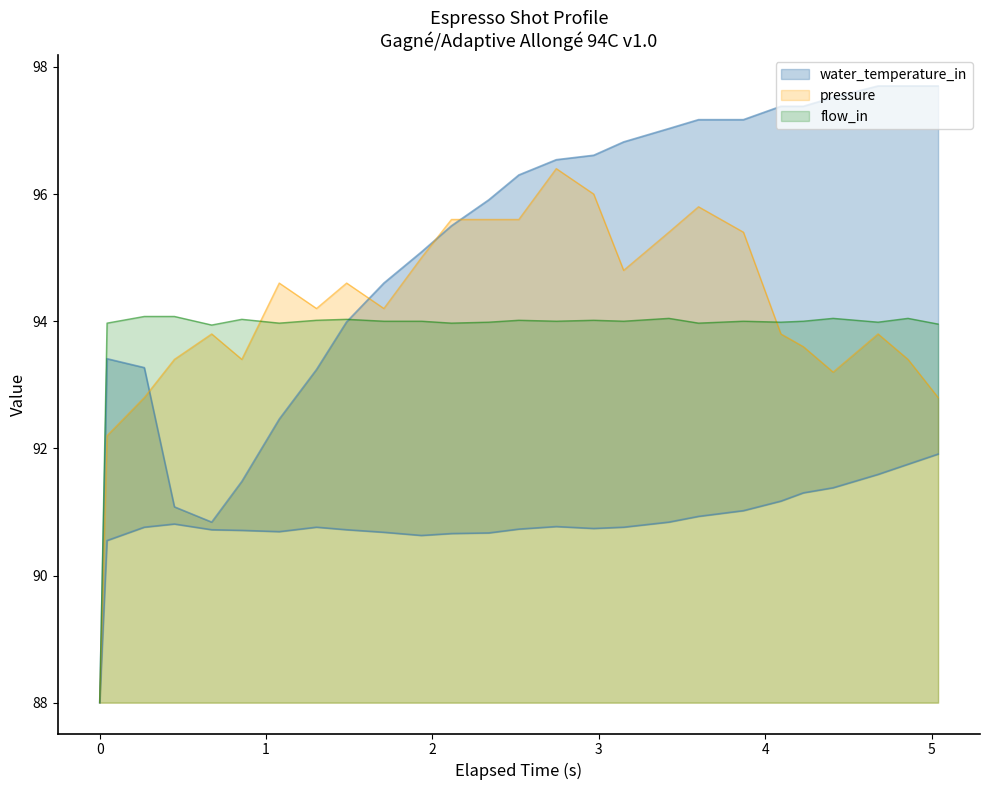

What is the lowest value of the pressure series?

88.0